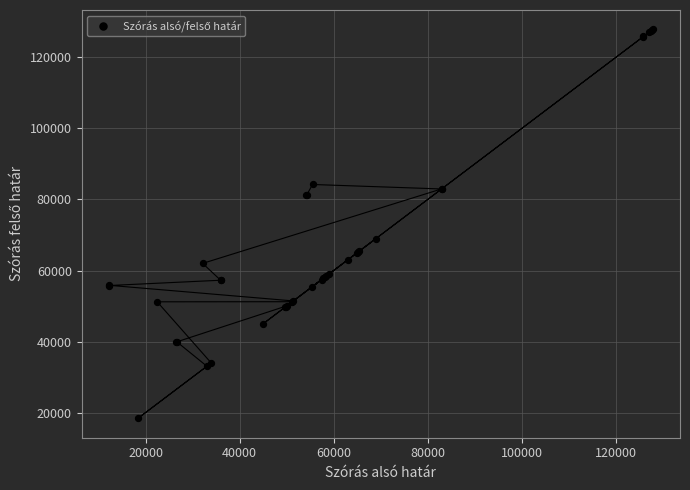

What Y value in the scatter plot is closest to 73139?

69000